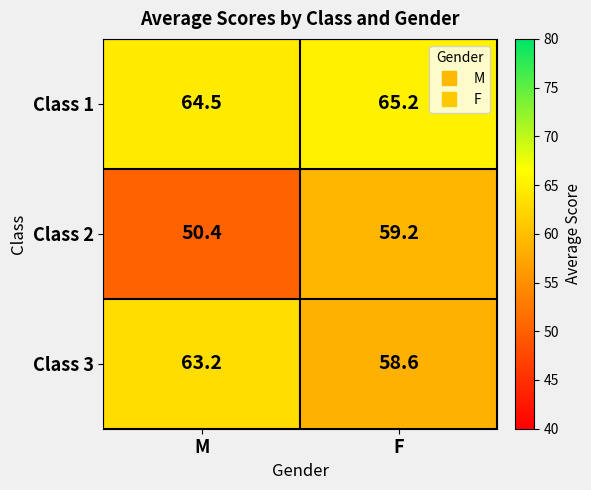

What is the highest value of the Class 3 series?

63.2